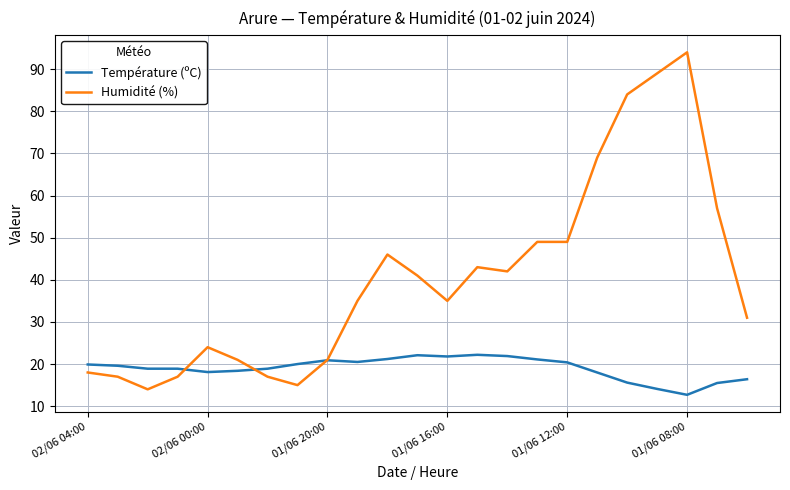

What is the difference between the second highest and second lowest values in the Humidité (%) series?

74.0